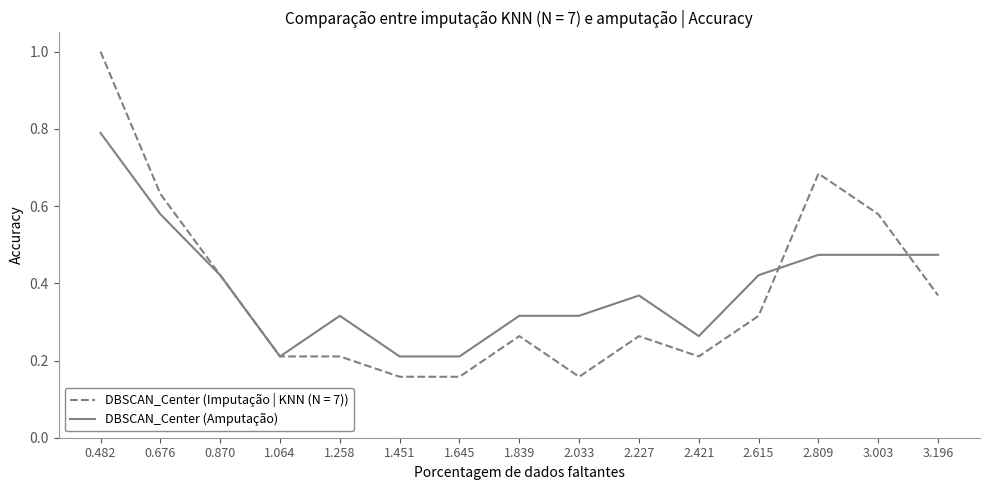

How many categories are shown in the chart?

15